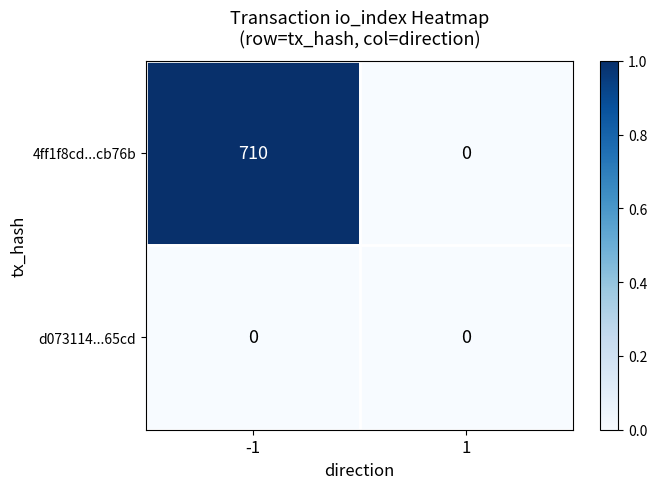

Which series has the largest range (max minus min)?

4ff1f8cd...cb76b